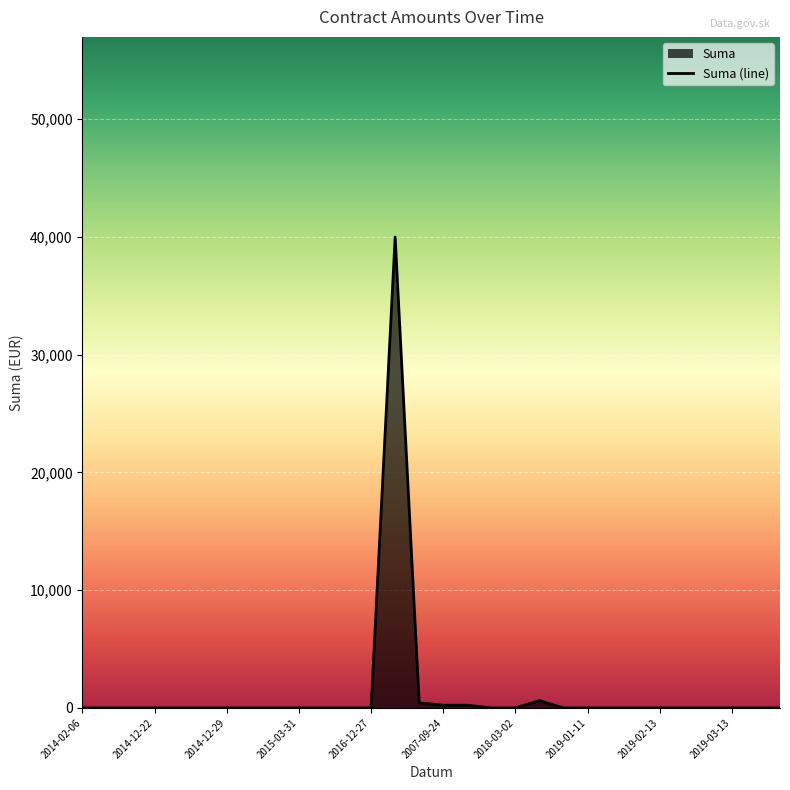

Reading left to right, list all the values displayed in this chart.

0.0	0.0	0.0	0.0	0.0	0.0	0.0	0.0	0.0	0.0	0.0	0.0	0.0	39998.7	437.6	230.0	230.0	0.0	0.0	622.8	0.0	0.0	0.0	0.0	0.0	0.0	0.0	0.0	0.0	0.0